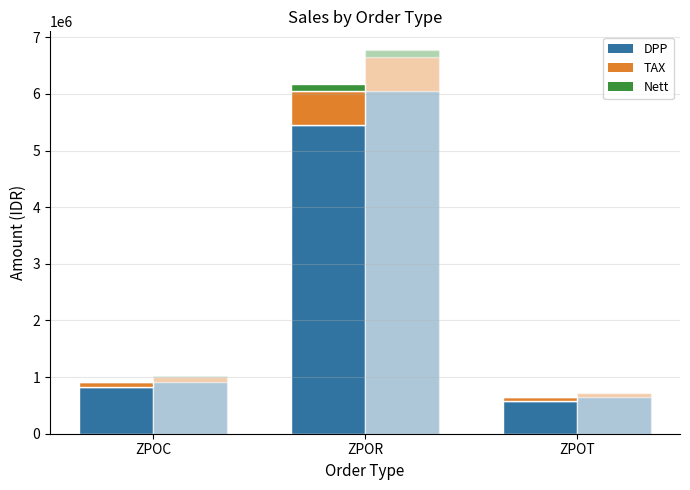

At how many categories does at least one series exceed 2164160?

1